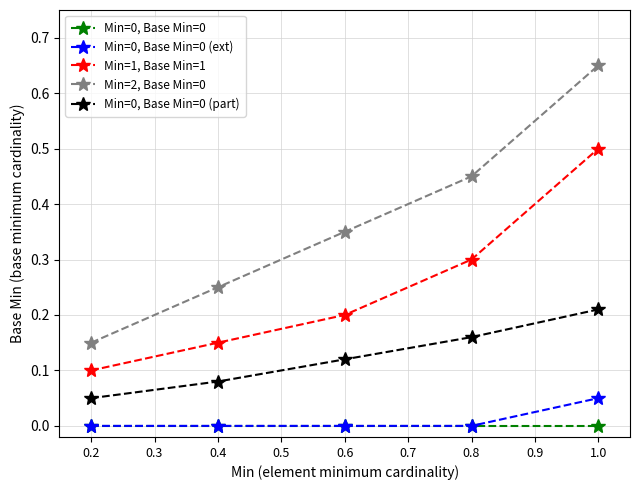

What is the label of the 4th point from the right?

0.4